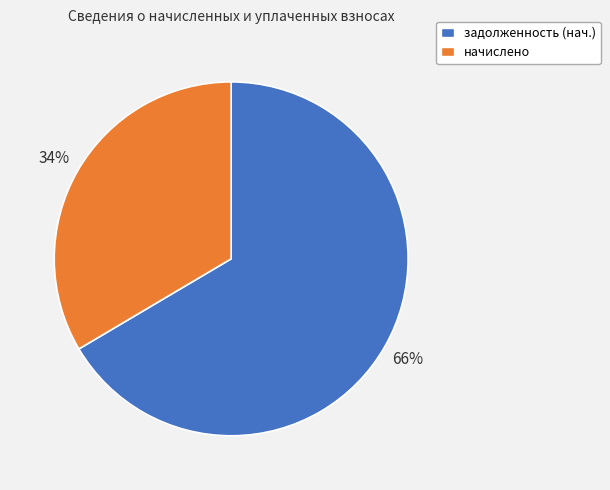

Which has a higher value, задолженность (нач.) or начислено?

задолженность (нач.)